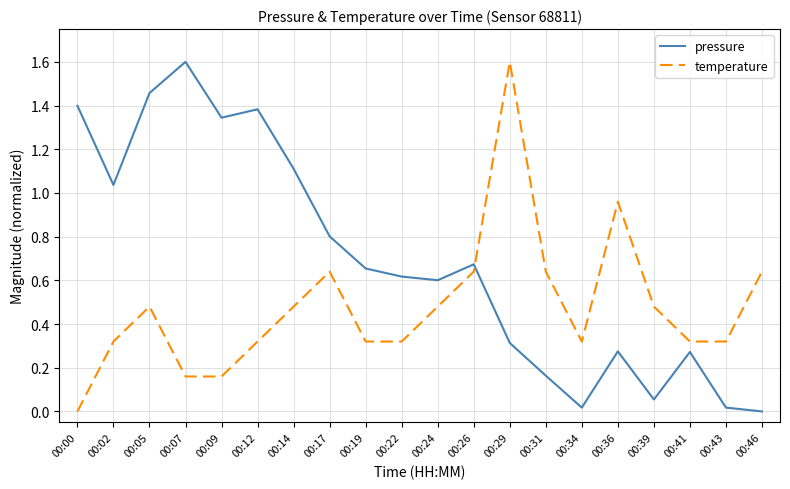

In pressure, how many points are higher than both neighbors (excluding endpoints)?

5